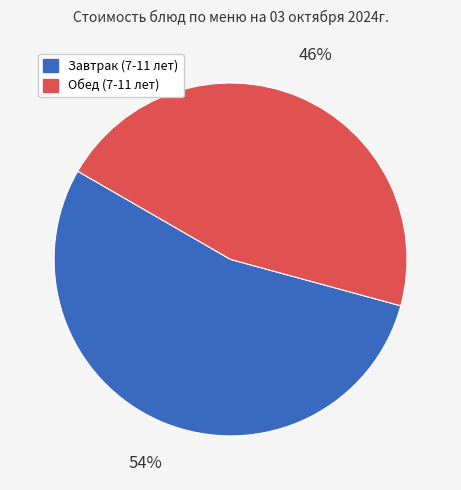

To the nearest percent, what is the difference between the largest and smallest slice percentages?

8%